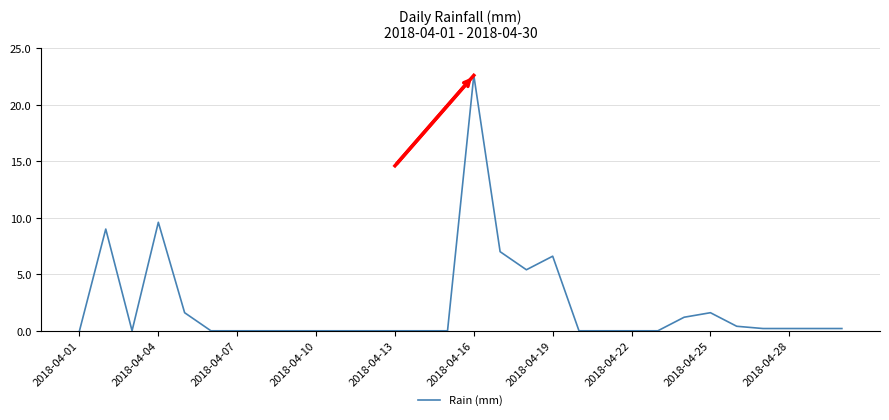

How many lines are shown in the chart?

1